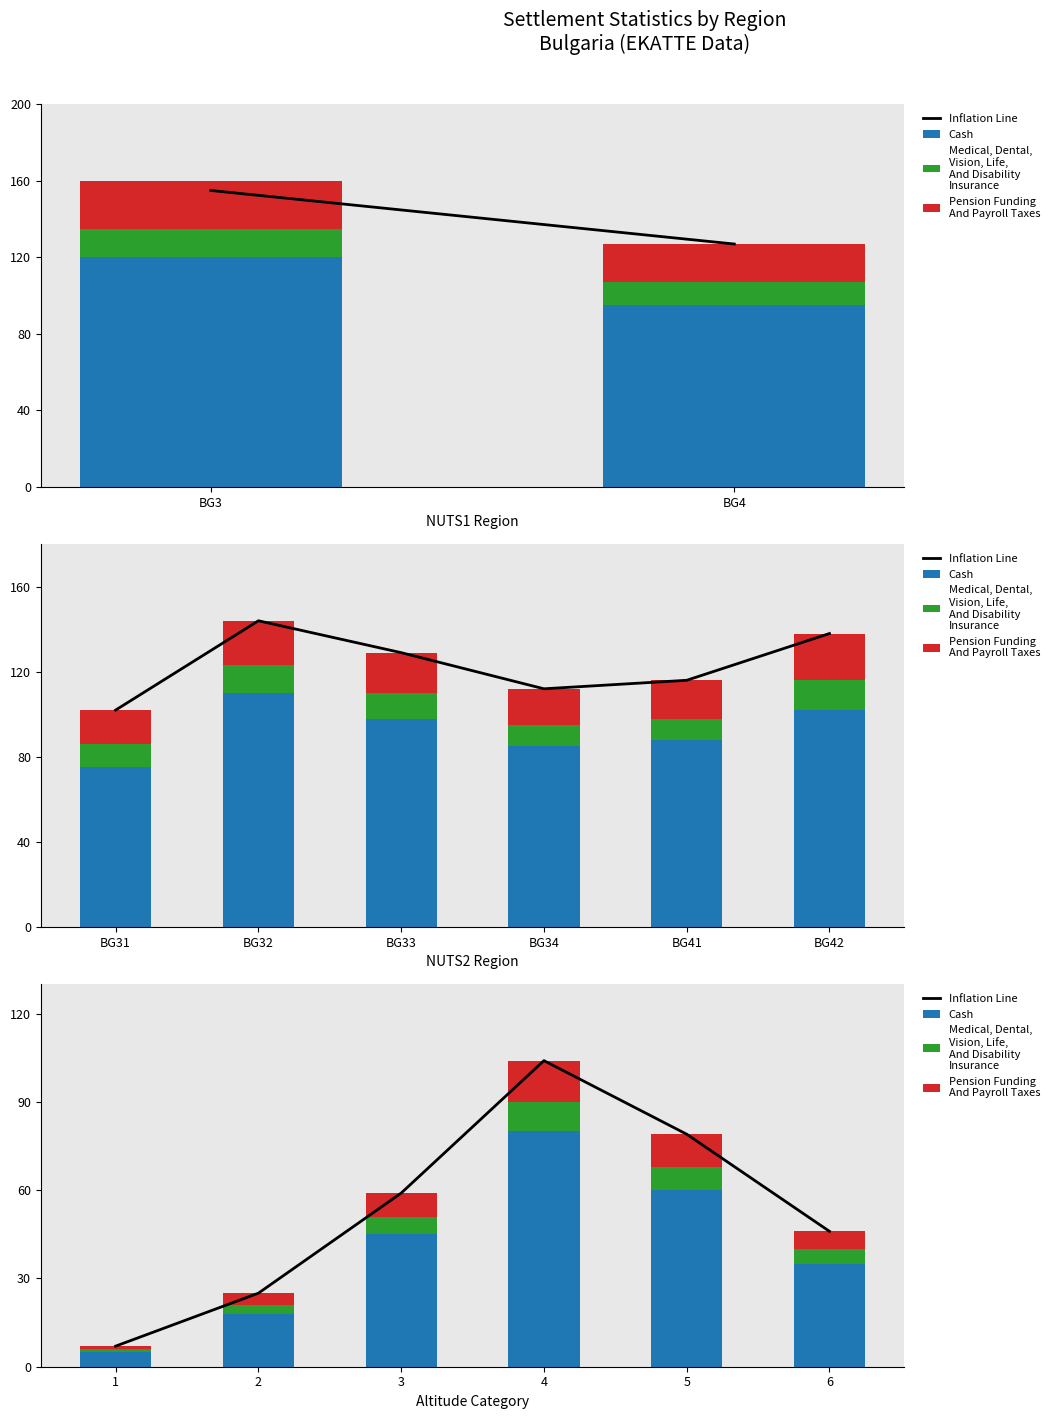

How many Medical, Dental,
Vision, Life,
And Disability
Insurance values are between 3 and 8?

4